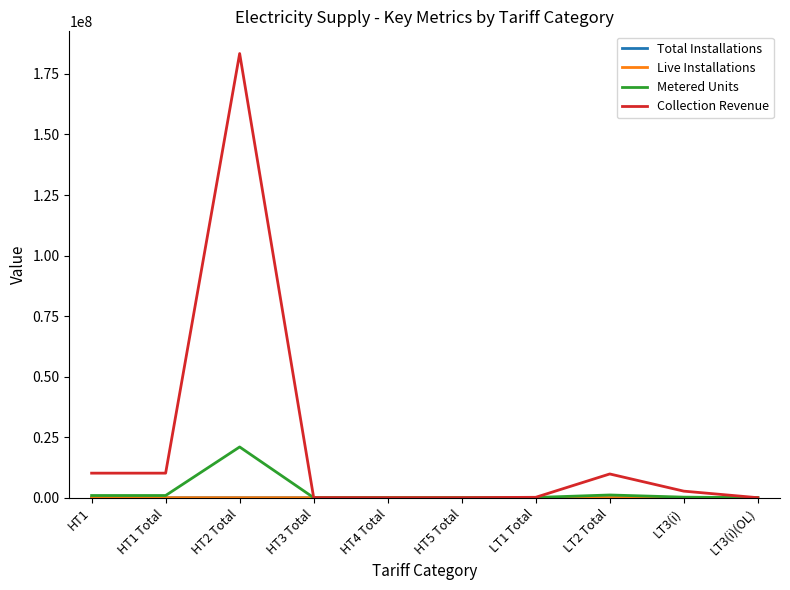

Is this an area chart (filled region under the line)?

No